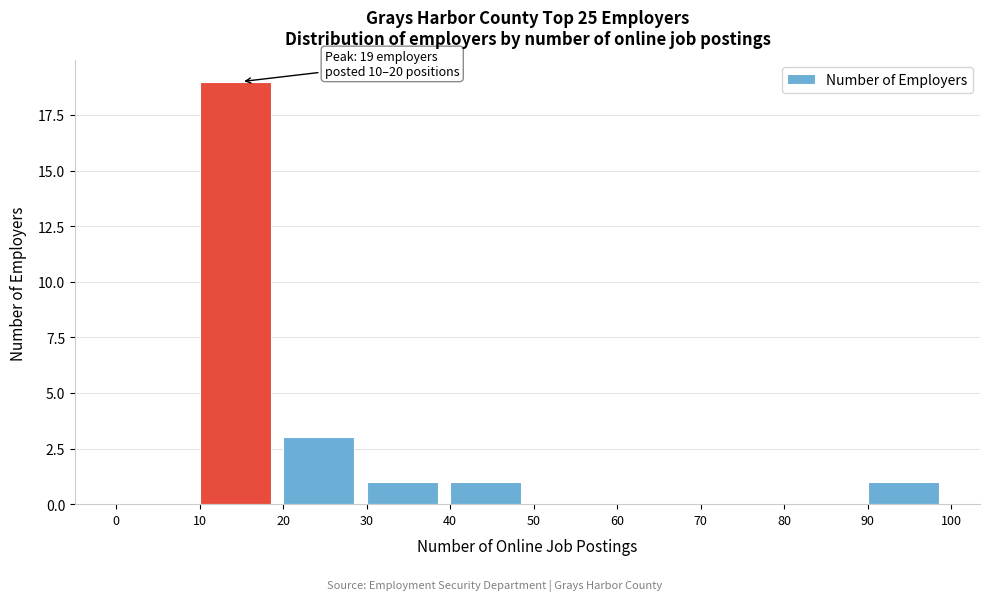

Which range on the x-axis has the tallest bar?

10 to 20